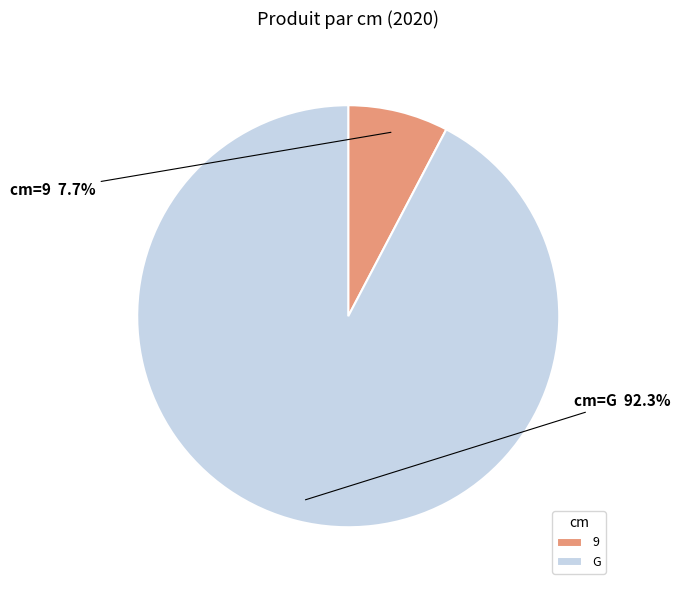

Is 9 the majority of the pie?

No